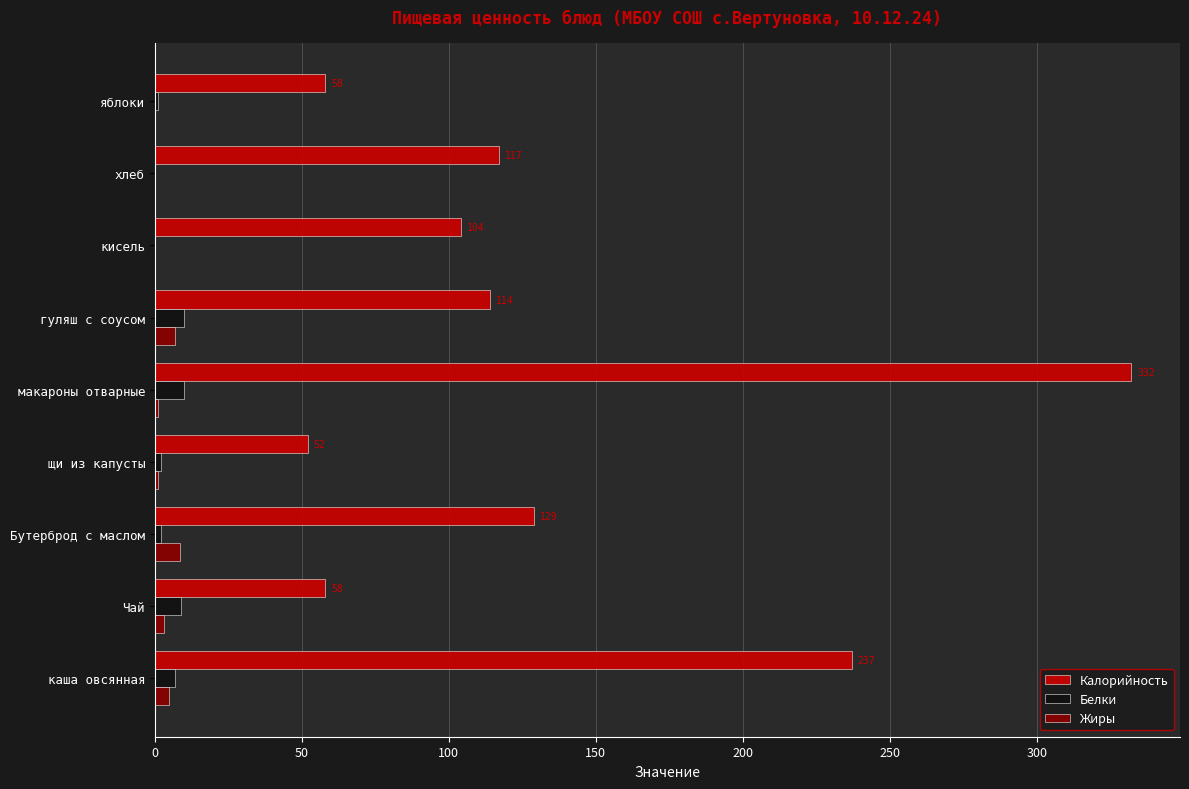

How many data points does each series have?

9